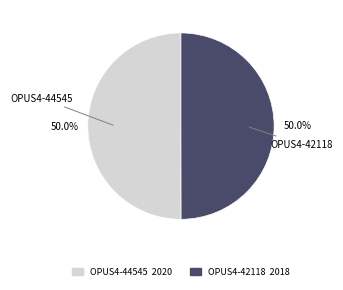

What is the ratio of the value at OPUS4-44545 to the value at OPUS4-42118?

1.0